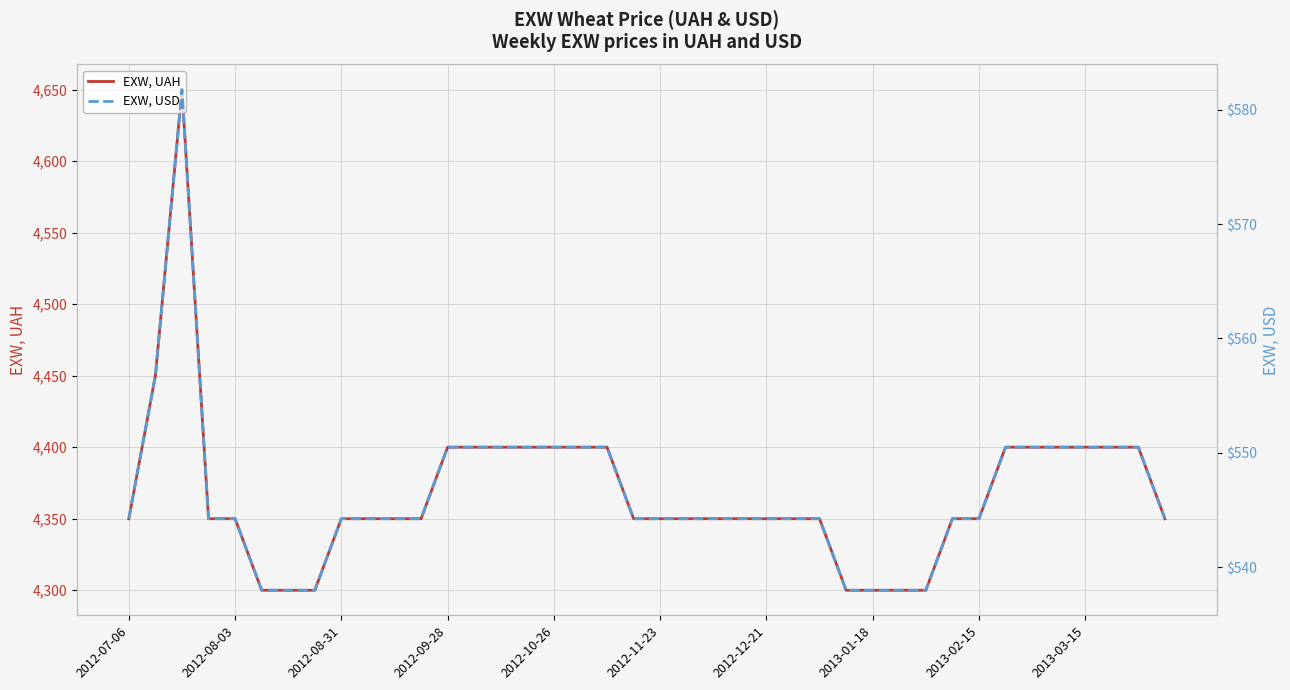

What is the highest value of the EXW, UAH series?

4650